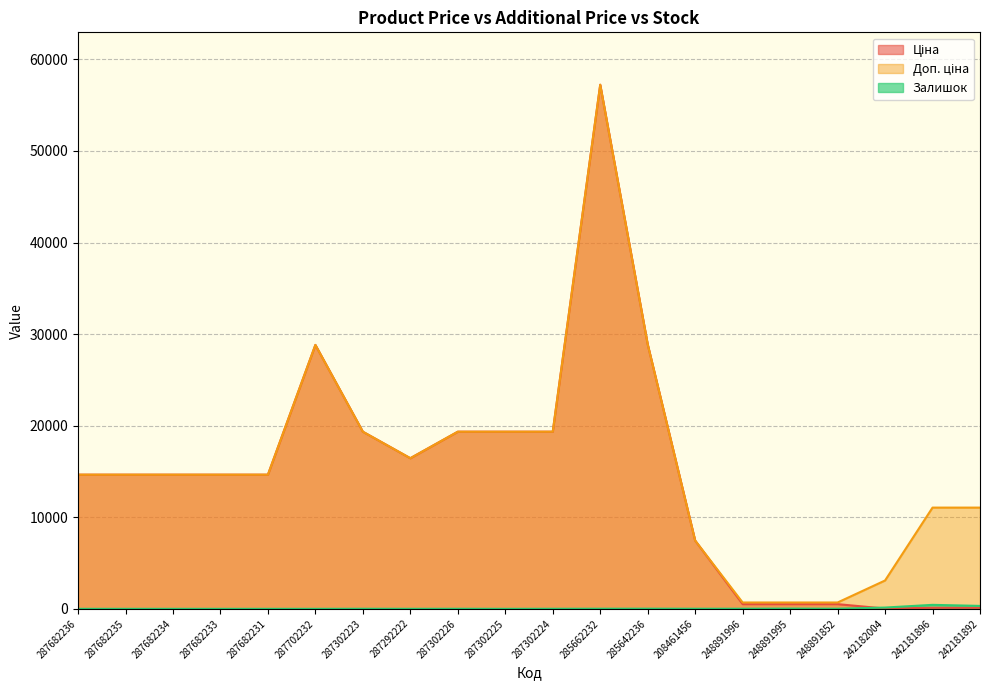

What is the greatest value displayed?

57235.5